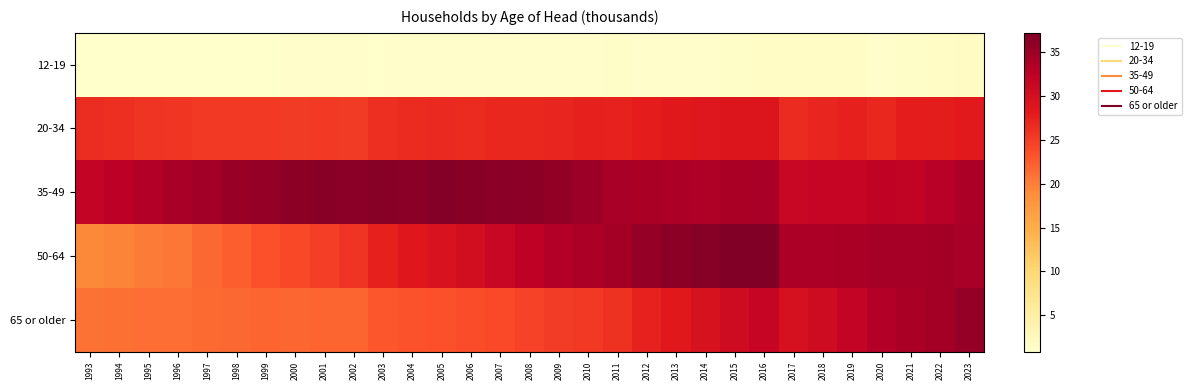

Which series has the largest range (max minus min)?

50-64